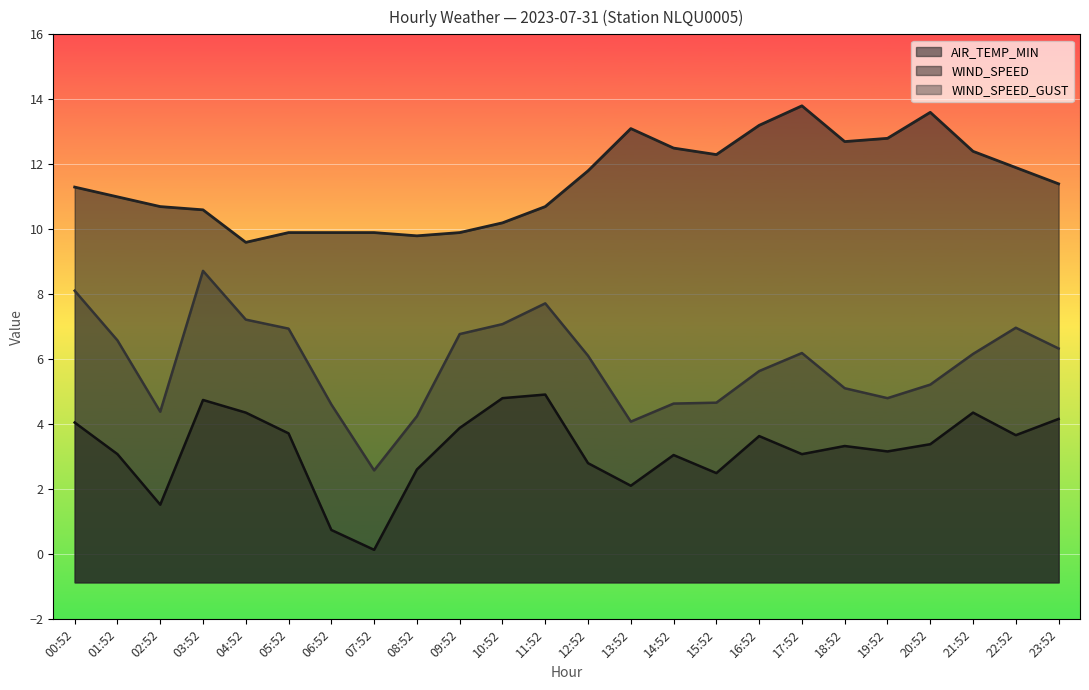

What is the spread (max minus min) of values at 08:52?

7.2